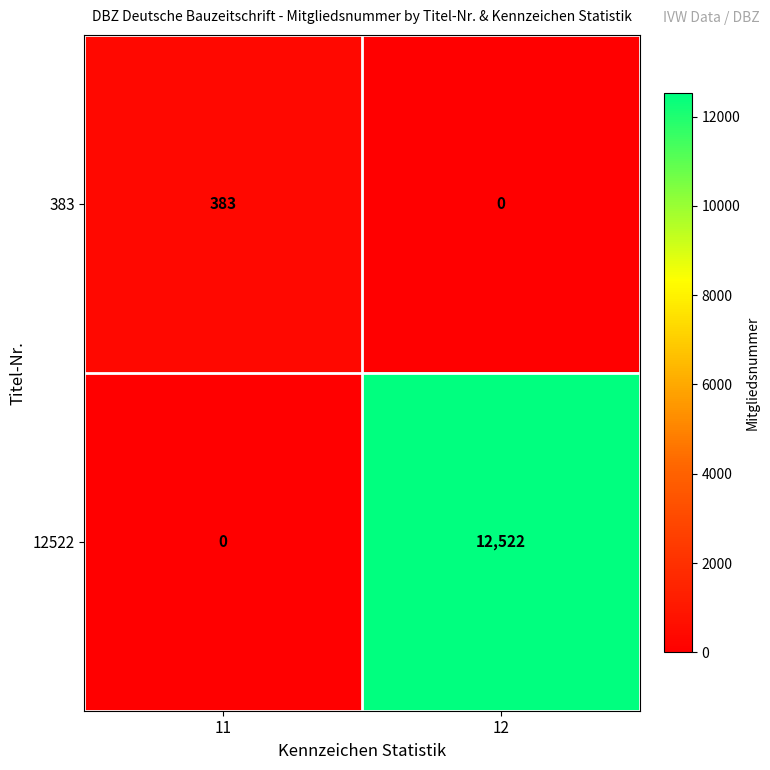

What is the total value across all series at 11?

383